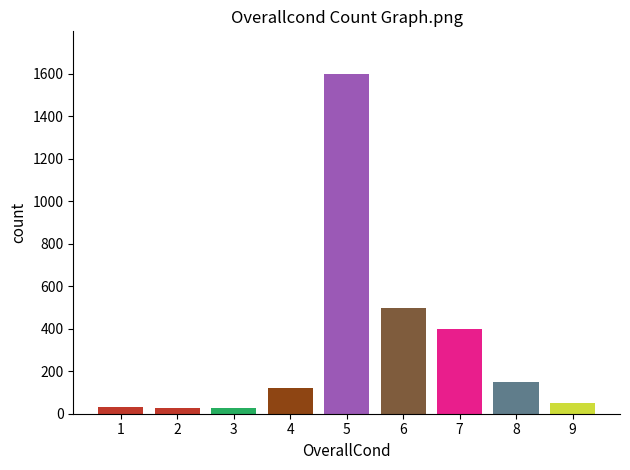

The value at 4 is 120. True or false?

True